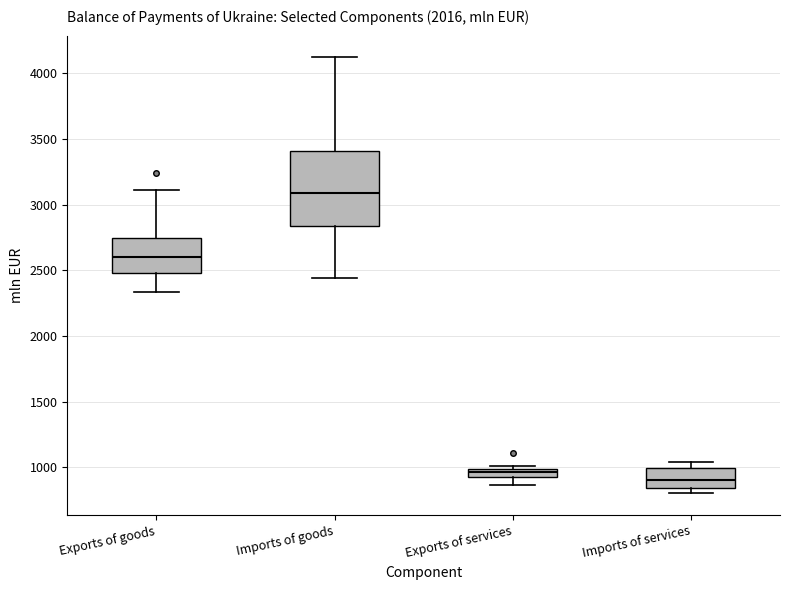

Where does the upper whisker of the box for Exports of goods end on the y-axis? The values are not printed on the chart, so give them approximately, as read against the axis.

3100